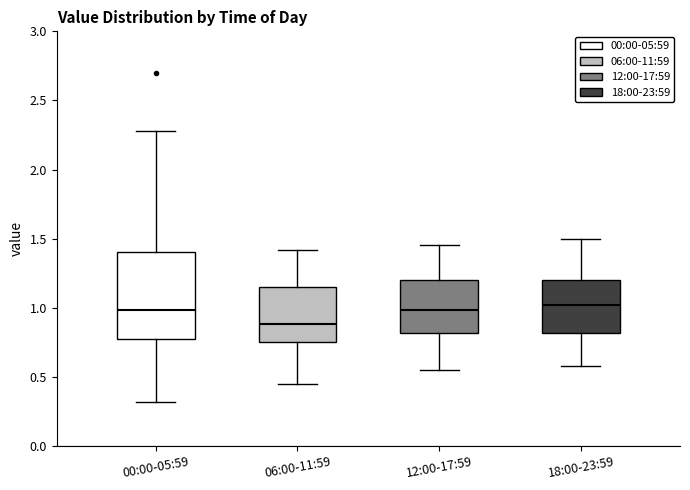

Comparing the boxes themselves (not the whiskers), which one is the tallest?

00:00-05:59